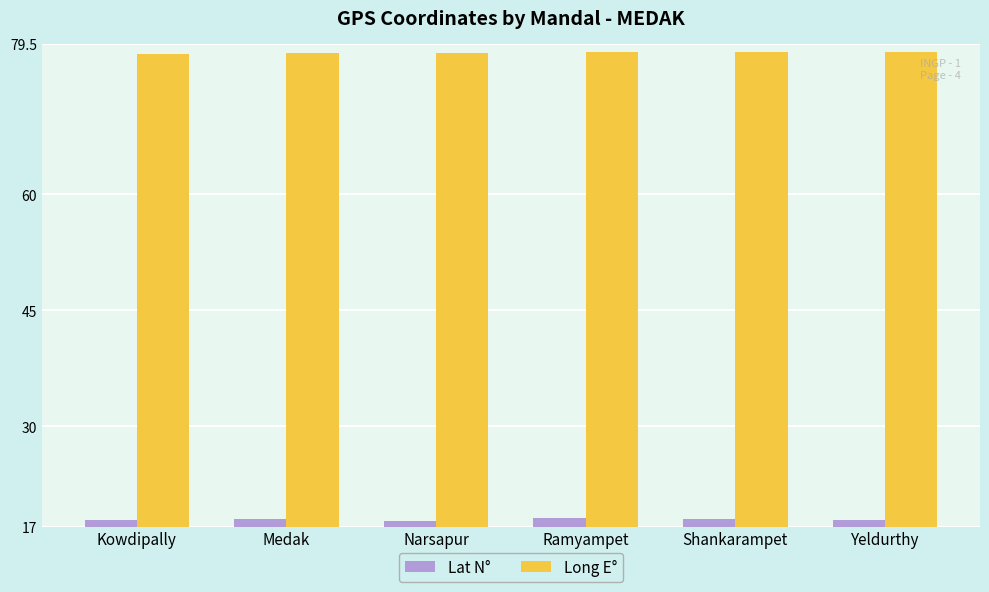

The Long E° series shows 54.7 at Shankarampet. True or false?

False